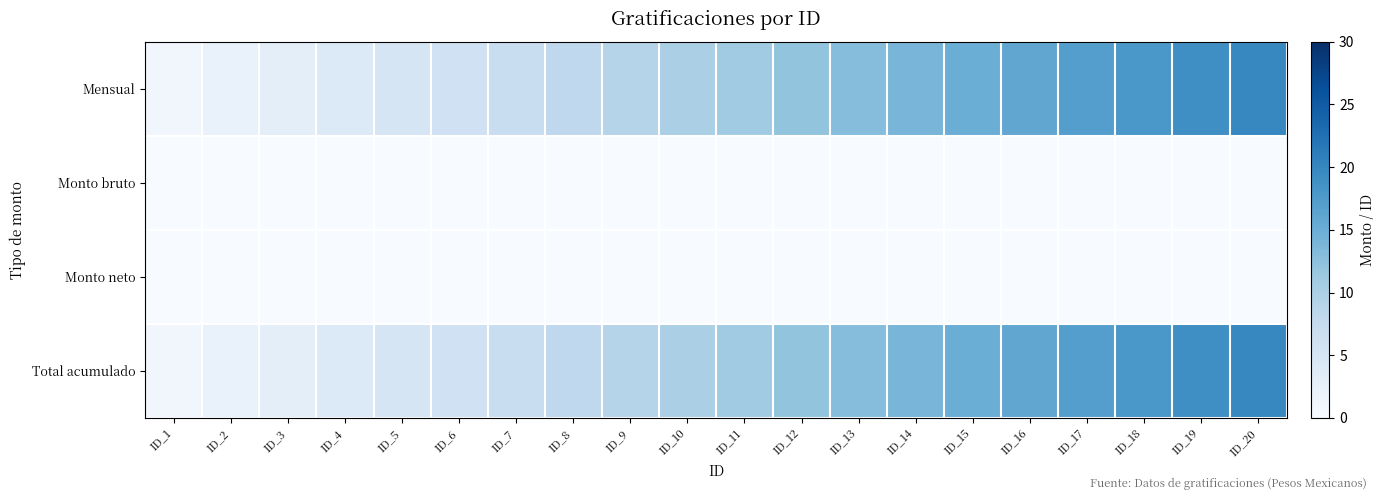

Between ID_4 and ID_13, which series saw the biggest shift?

Mensual